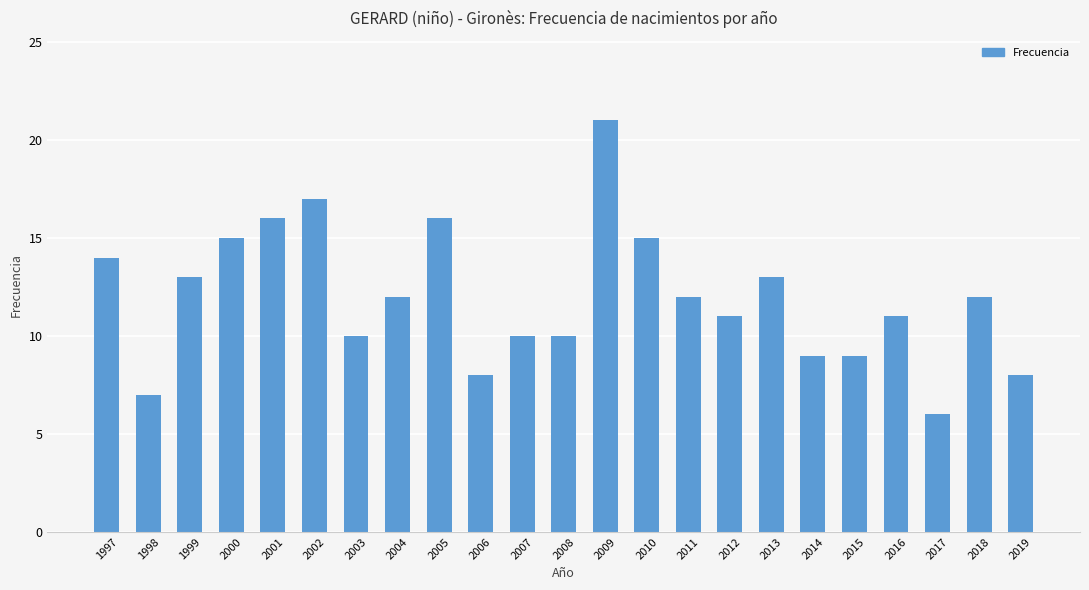

Where does the data first go above 12?

1997